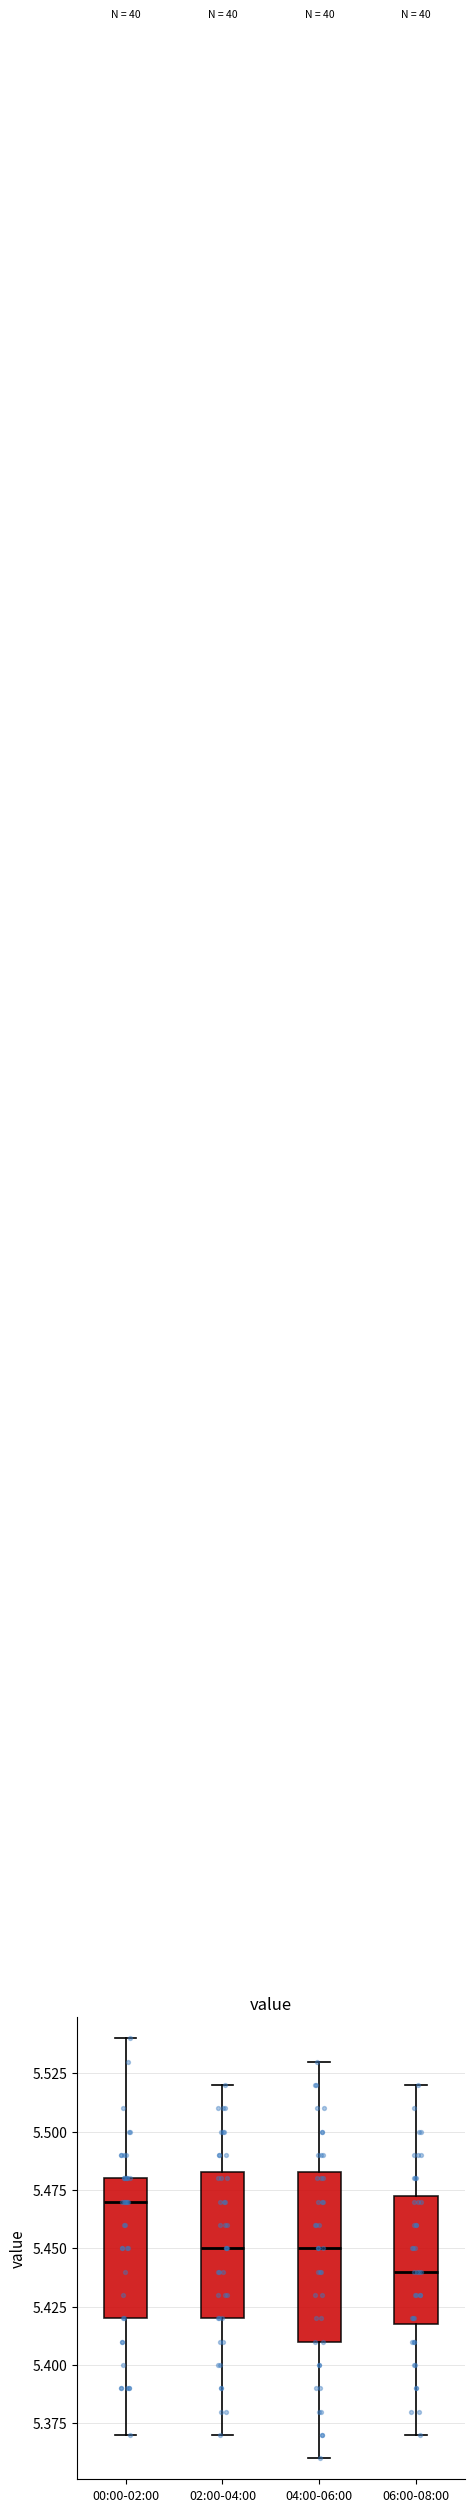

Which box has the lowest median line?

06:00-08:00